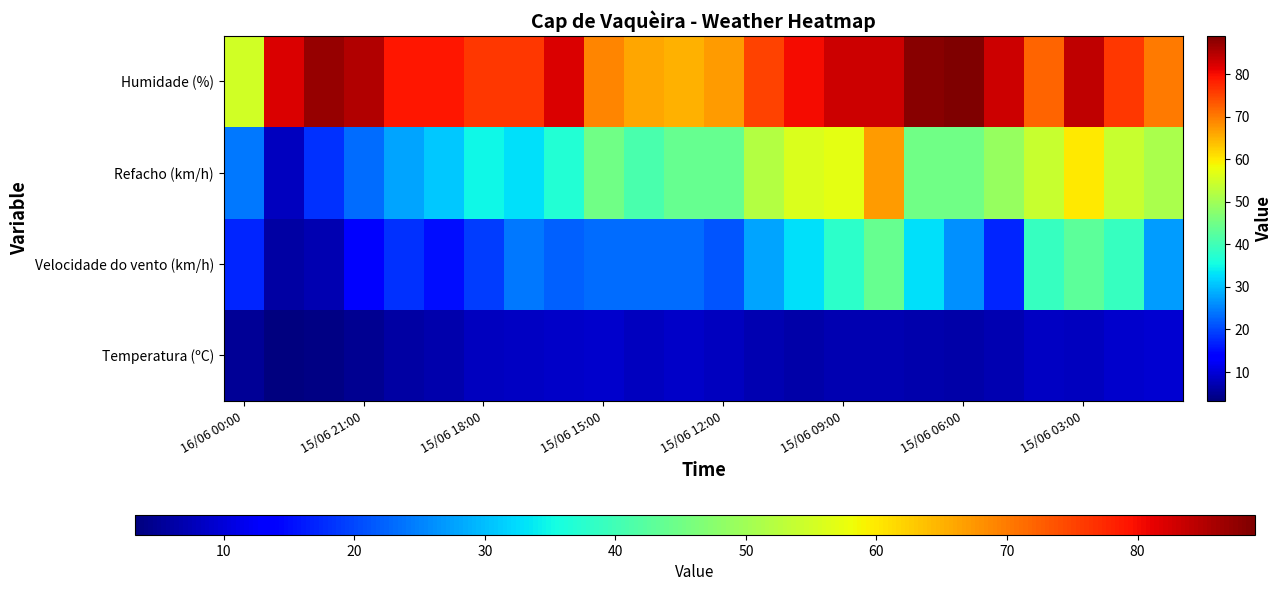

Rank the series by their maximum value, from lowest to highest.

Temperatura (ºC), Velocidade do vento (km/h), Refacho (km/h), Humidade (%)